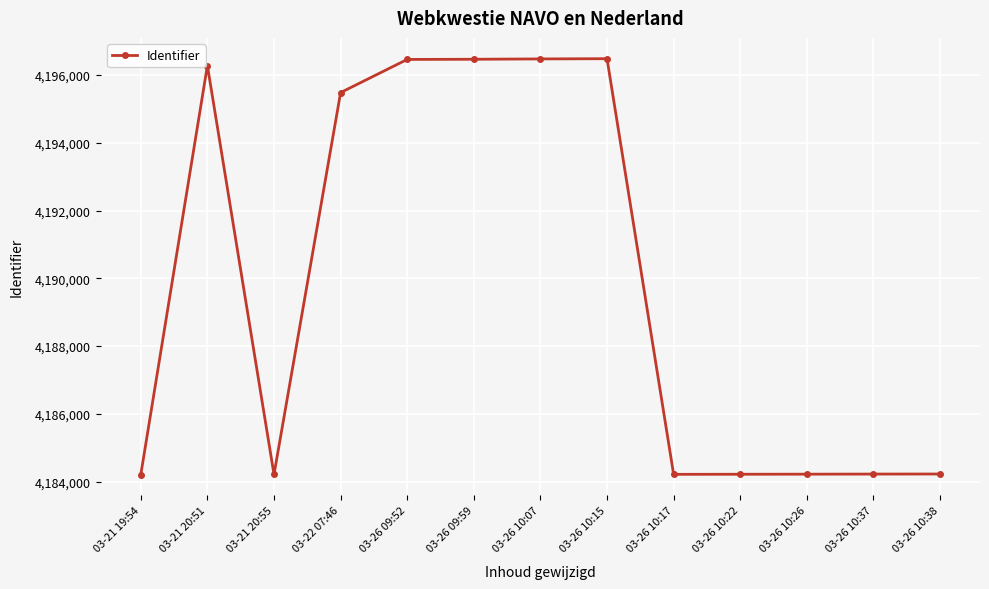

Is this an area chart (filled region under the line)?

No